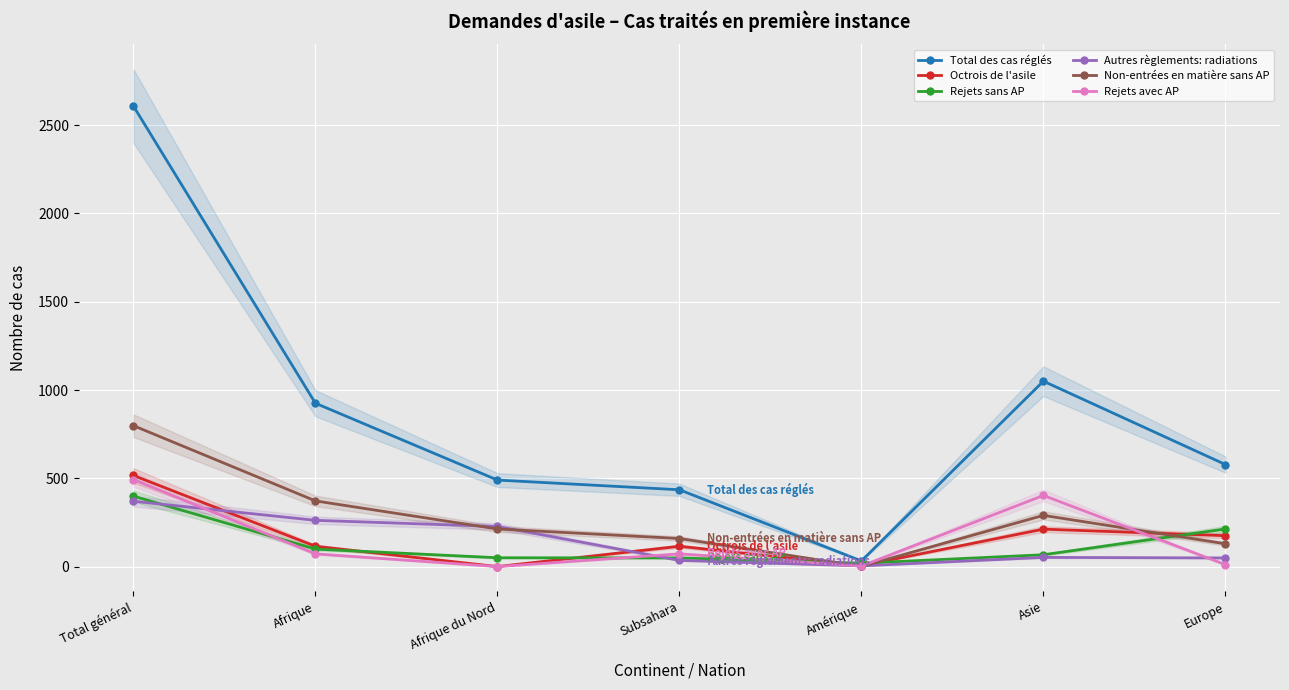

What is the average value of the Total des cas réglés series?

874